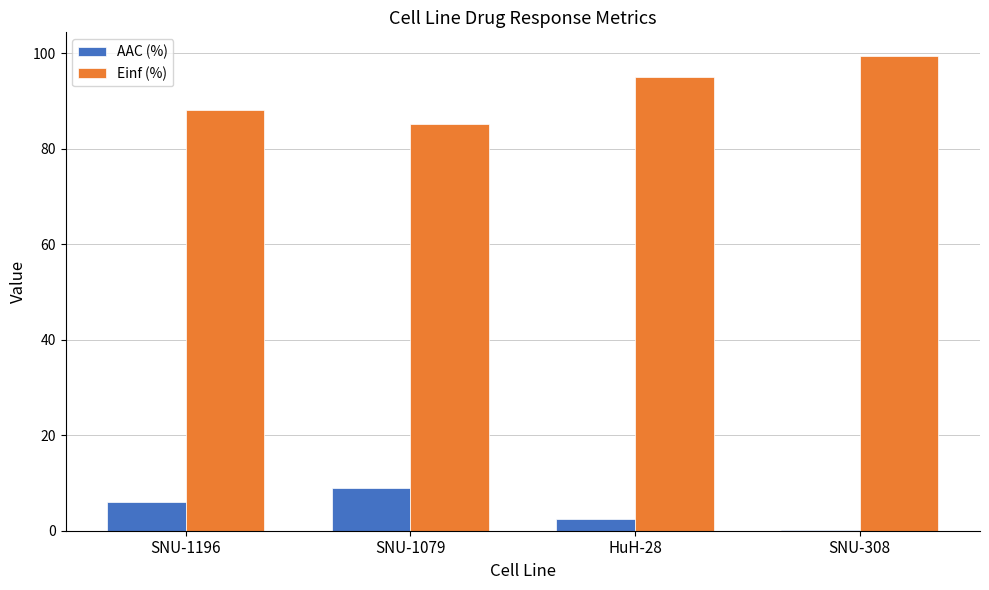

Reading left to right, extract all data points from this chart.

AAC (%): 6.0	8.9	2.5	0.1
Einf (%): 88.0	85.1	95.0	99.4